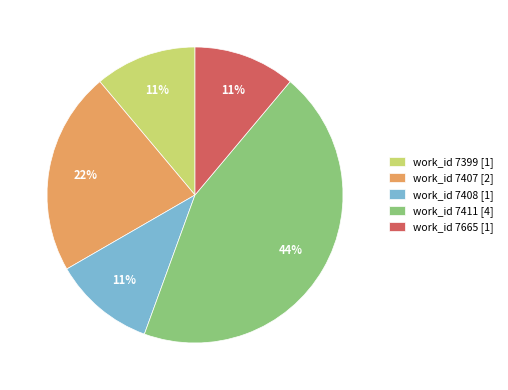

True or false: work_id 7408 [1] accounts for 4% of the total.

False